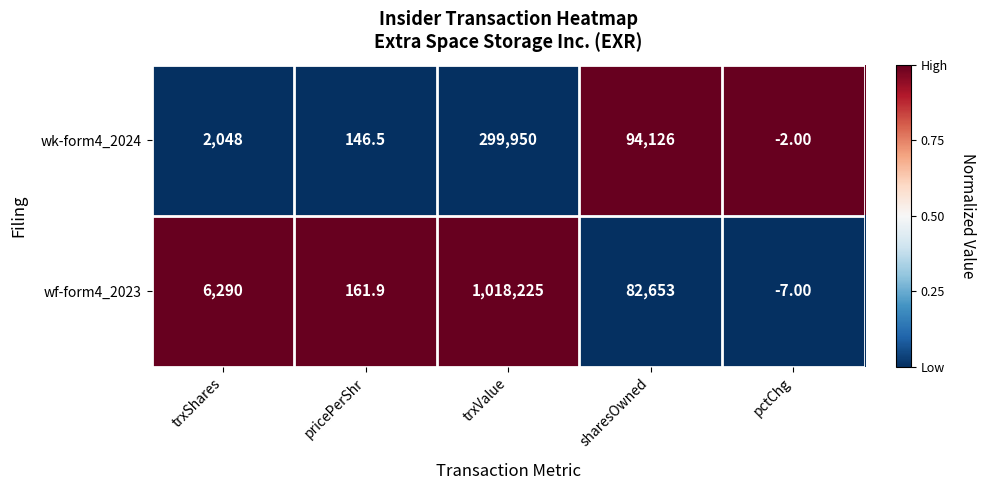

How many data points does each series have?

5